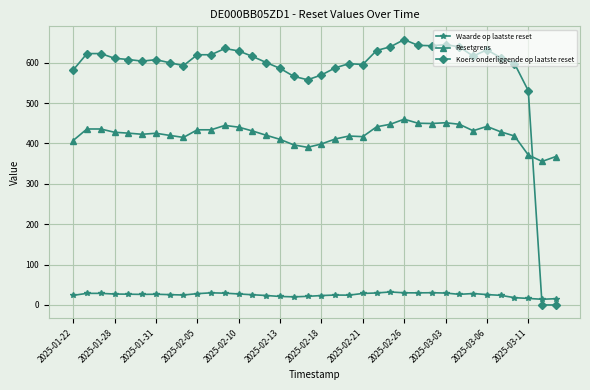

What is the average value of the Koers onderliggende op laatste reset series?

575.2